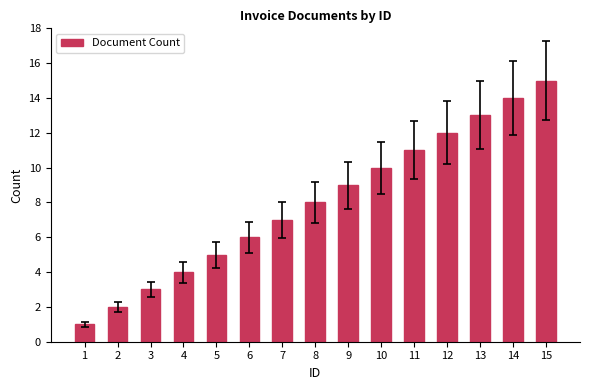

Which category has the highest value across all series?

15